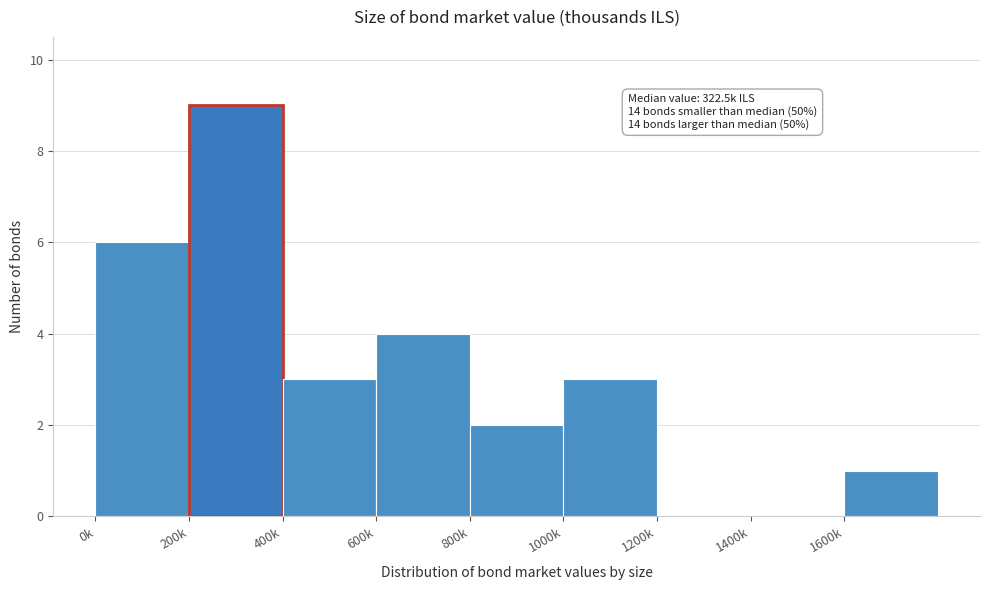

Reading left to right, list all the values displayed in this chart.

0k=6	200k=9	400k=3	600k=4	800k=2	1000k=3	1200k=0	1400k=0	1600k=1